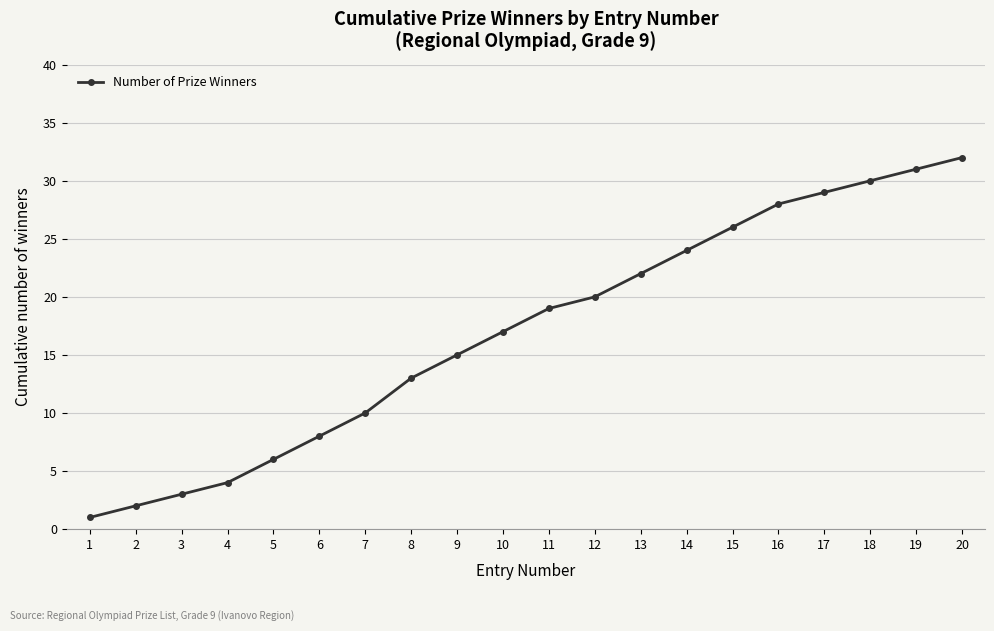

What is the change in value from 8 to 12?

+7